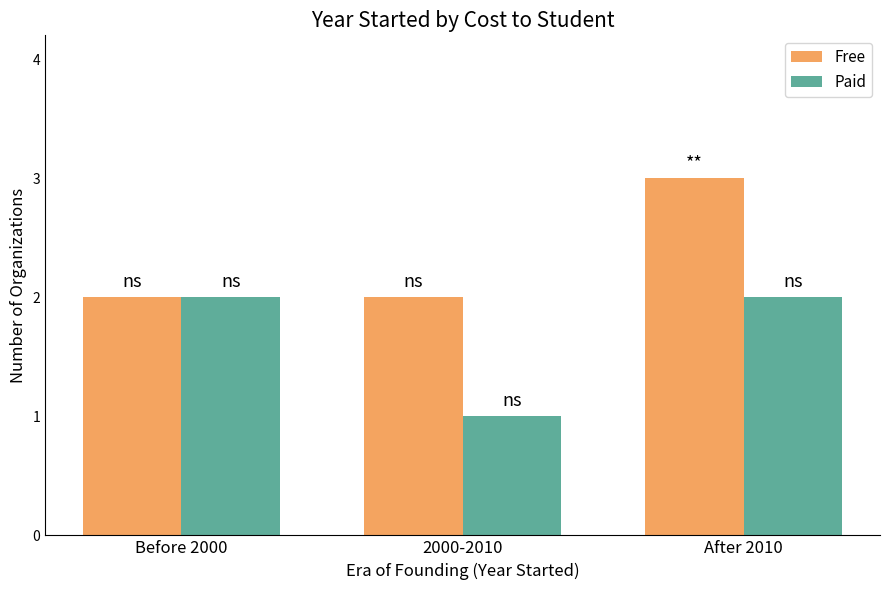

What is the label of the 2nd bar from the right?

2000-2010